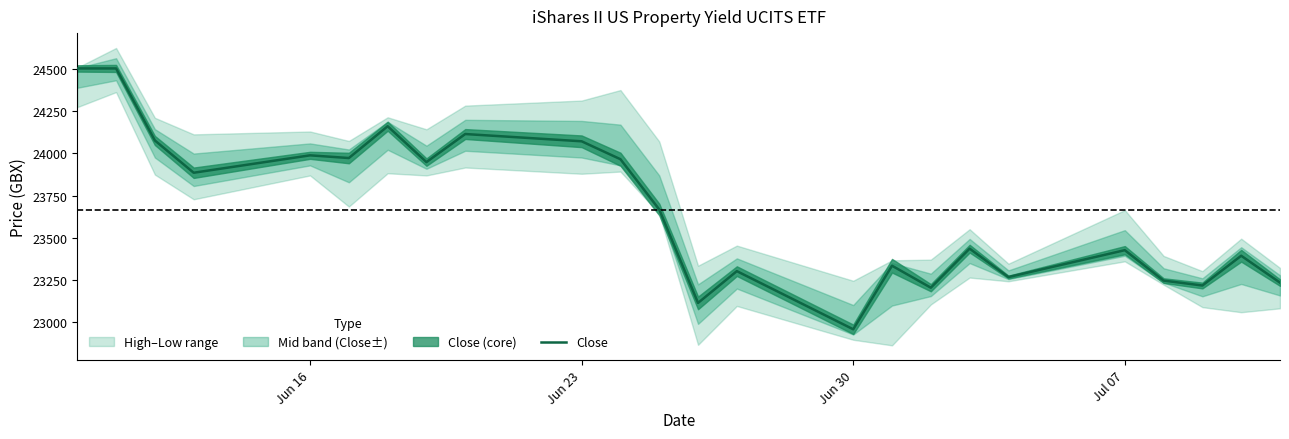

The value of Close at Jun 16 is 37167. True or false?

False